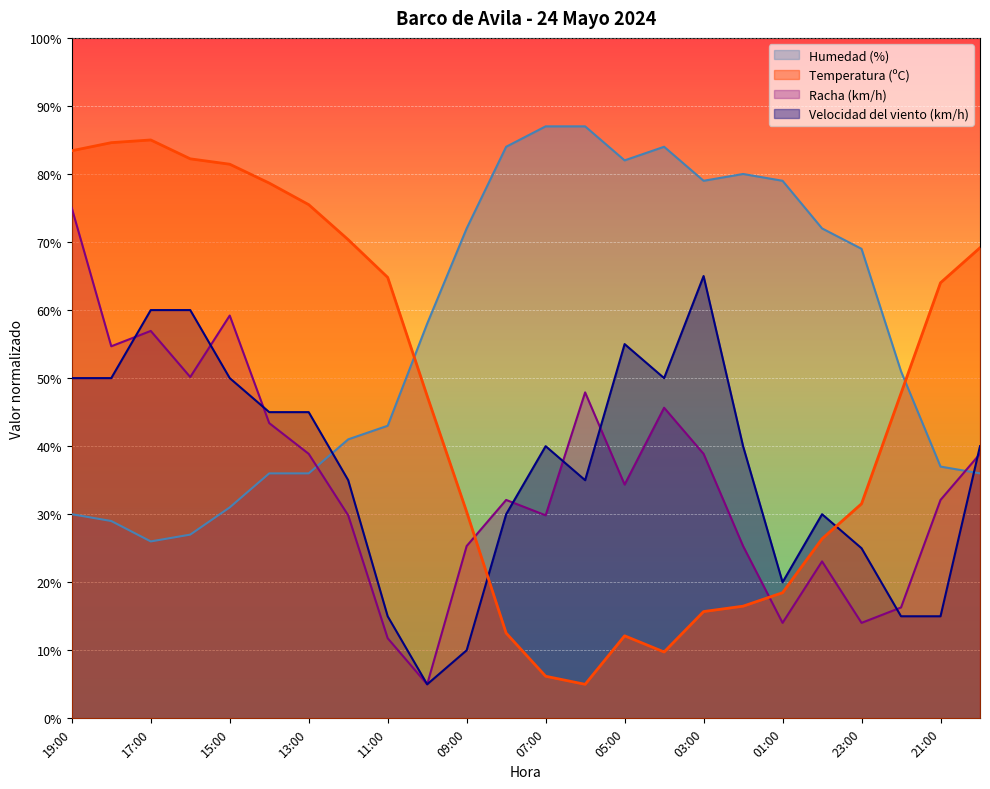

What is the difference between the highest and lowest values at 14:00?

42.7